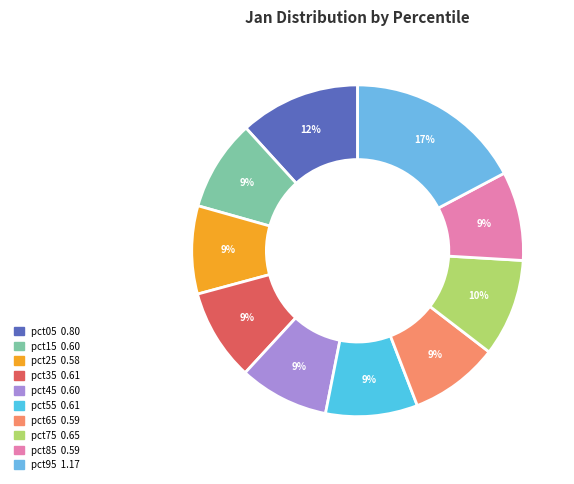

What percentage is the pct65 slice, to the nearest percent?

9%